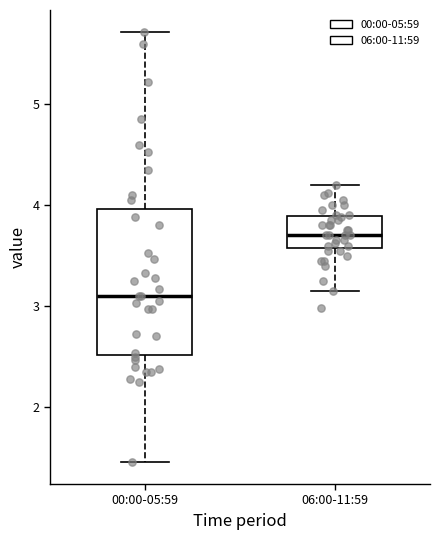

Reading left to right, transcribe this box plot: for each box, give where its median line is, the range the box spans, and where its two whiskers end, as read against the y-axis. The values are not printed on the chart, so give them approximately, as read against the axis.

00:00-05:59: median 3.1, box 2.5 to 4.0, whiskers 1.5 to 5.7
06:00-11:59: median 3.7, box 3.6 to 3.9, whiskers 3.2 to 4.2